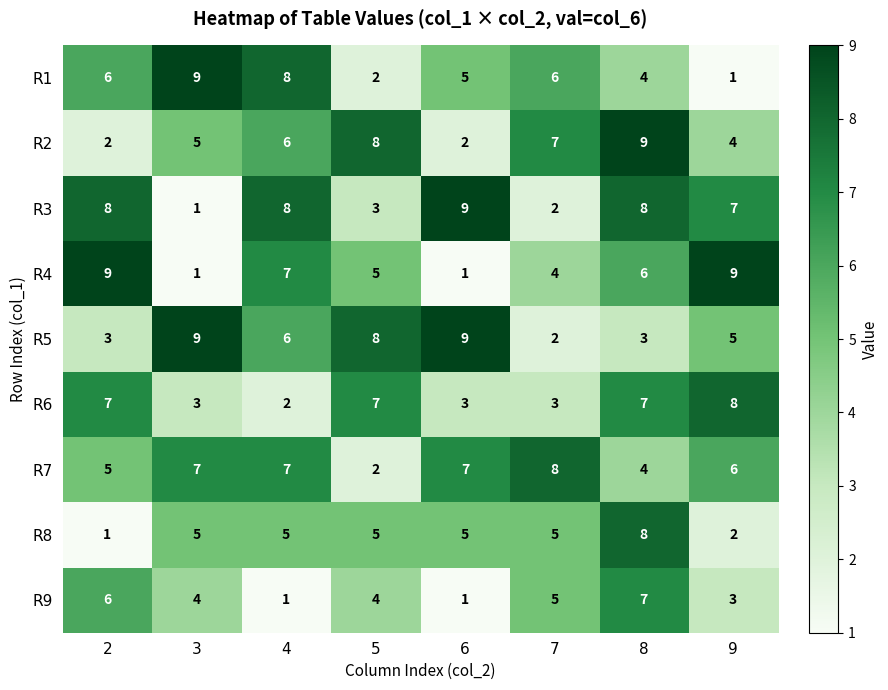

What is the spread (max minus min) of values at 9?

8